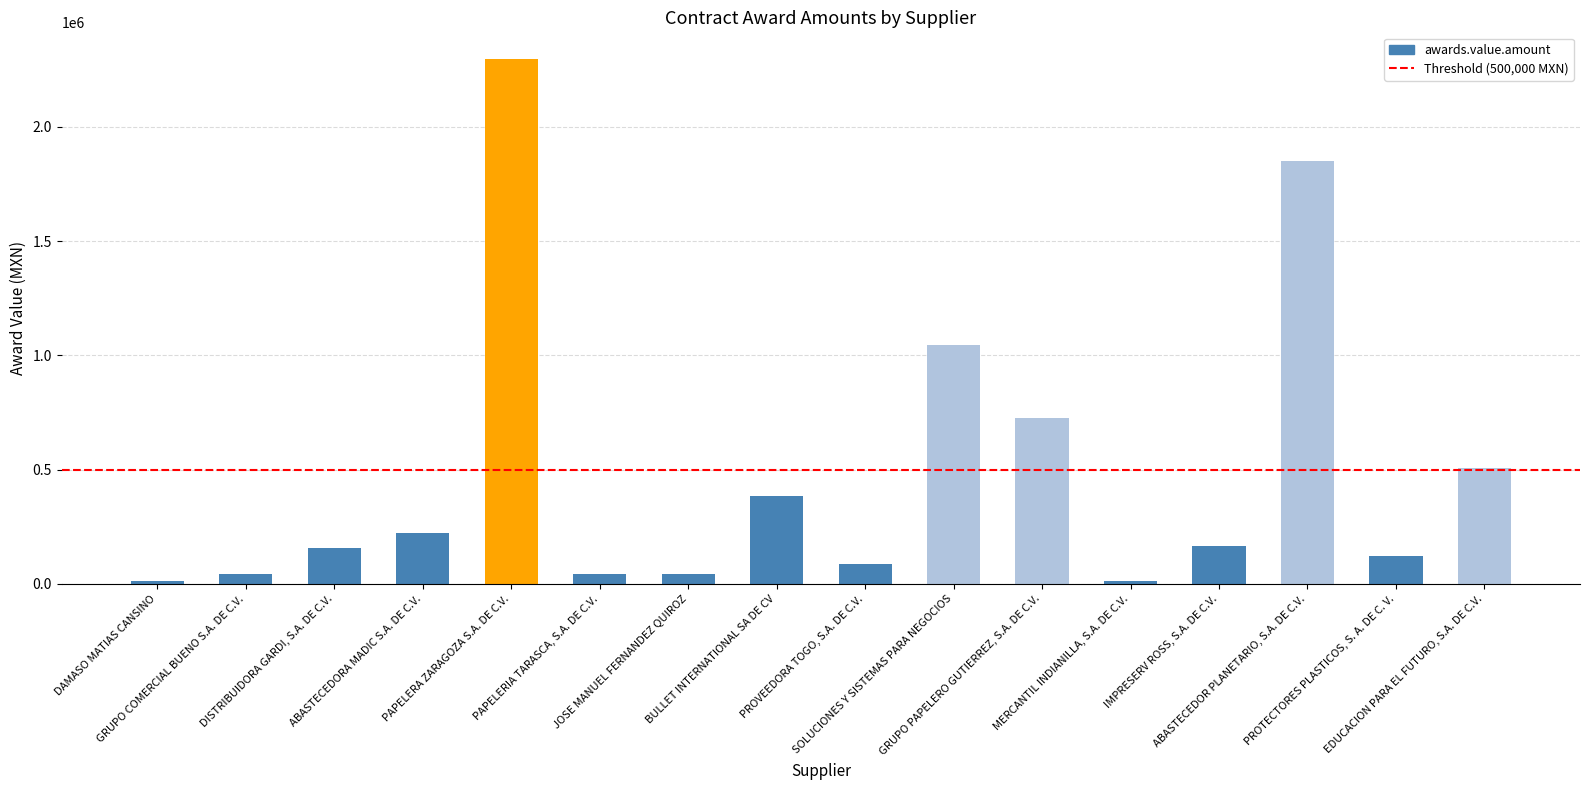

At which label is the value closest to 1155758?

SOLUCIONES Y SISTEMAS PARA NEGOCIOS